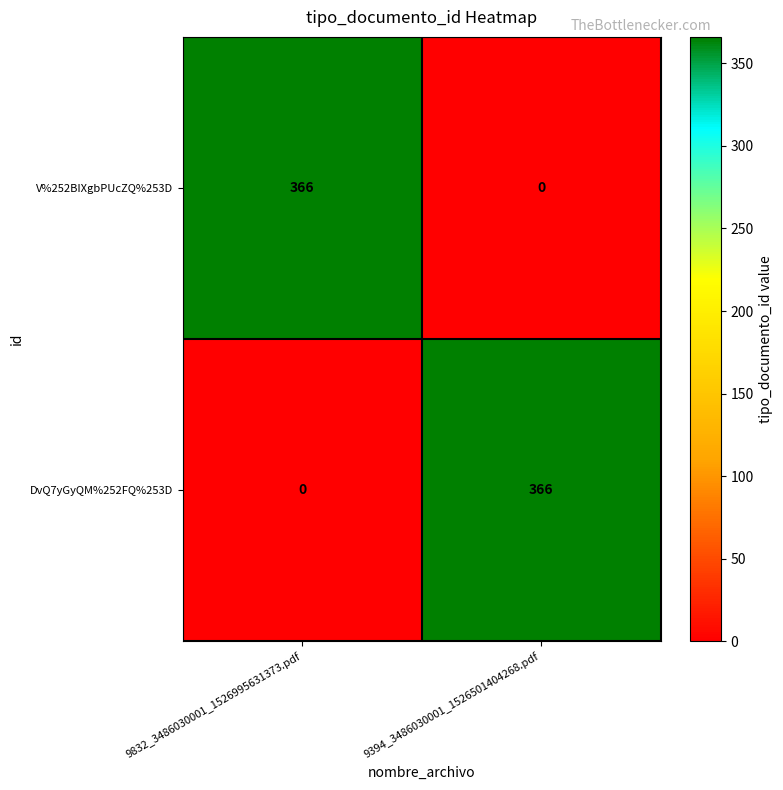

List the labels in order of DvQ7yGyQM%252FQ%253D value, largest first.

9394_3486030001_1526501404268.pdf, 9832_3486030001_1526995631373.pdf